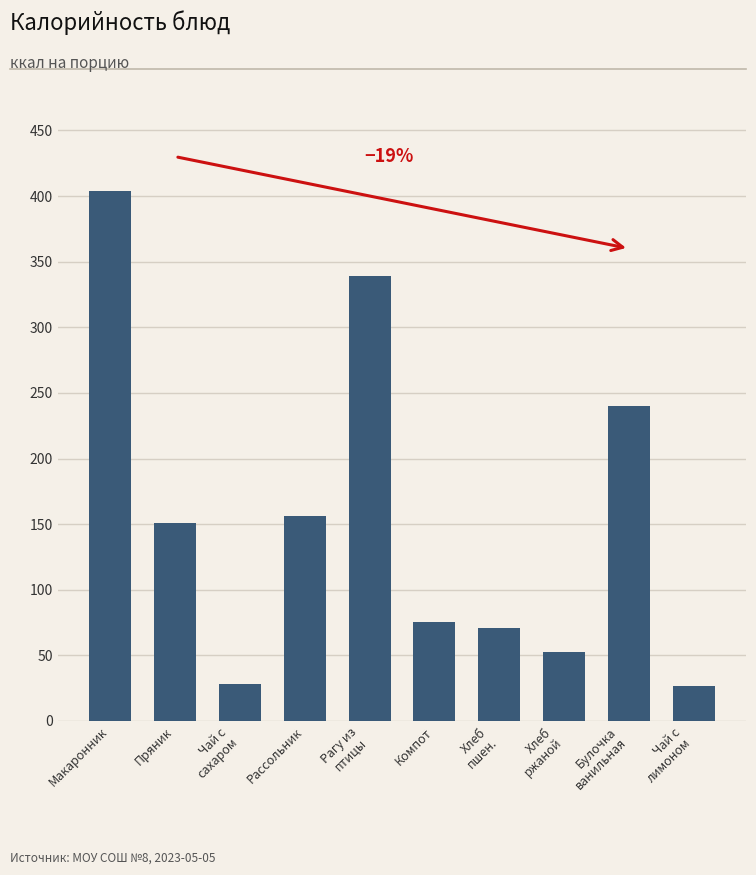

At which label is the value closest to 215?

Булочка
ванильная